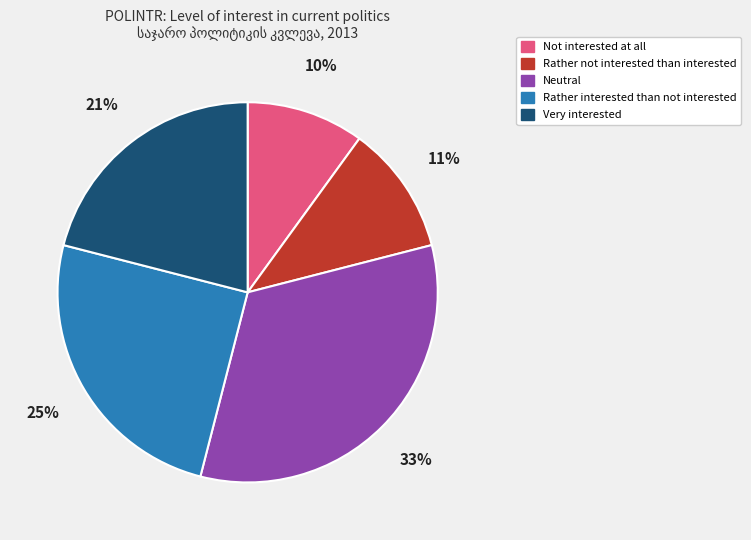

Does Rather not interested than interested account for over 50% of the chart?

No